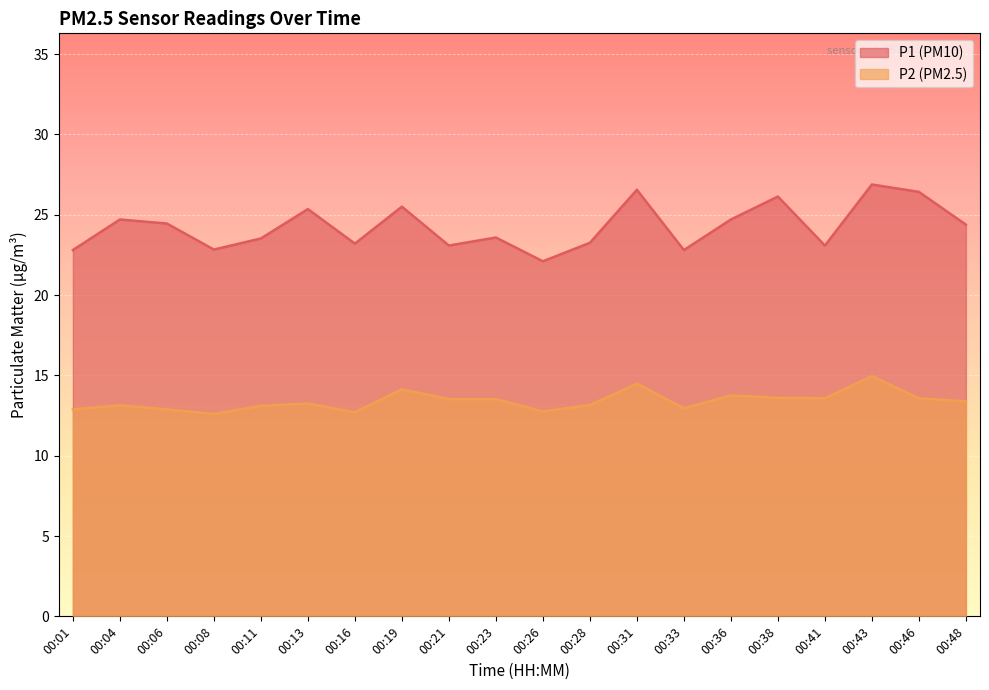

What are all the series names shown in the legend?

P1 (PM10), P2 (PM2.5)